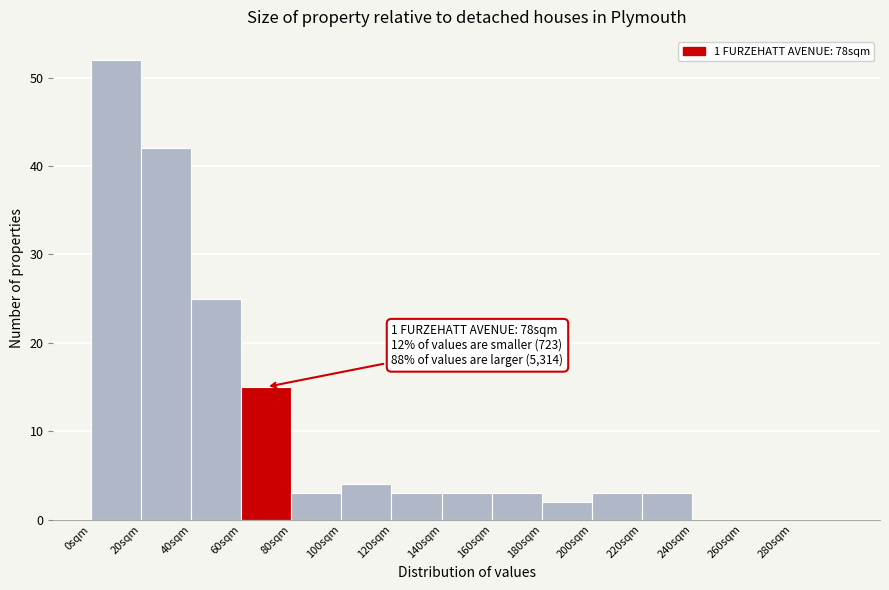

Over which range of the x-axis is the bar tallest?

0 to 20